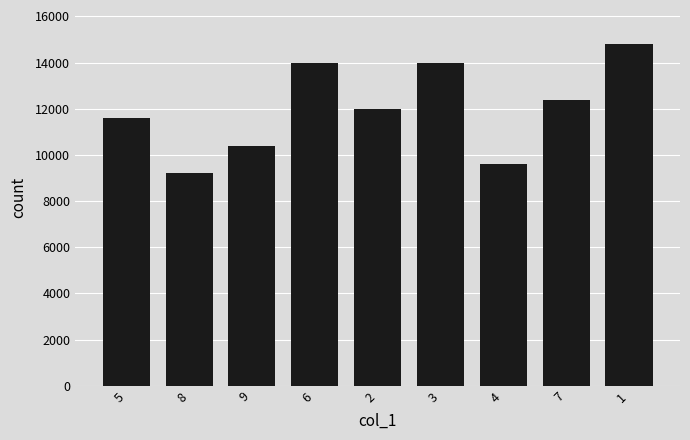

What is the change in value from 4 to 7?

+2800